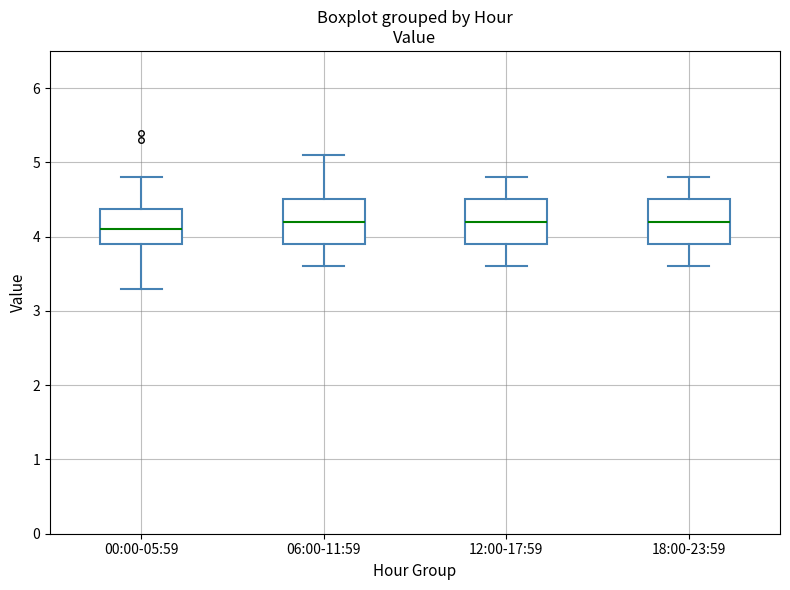

Reading left to right, read every box against the y-axis: the position of its median line, the range the box covers, and the ends of its whiskers. The values are not printed on the chart, so give them approximately, as read against the axis.

00:00-05:59: median 4.1, box 3.9 to 4.4, whiskers 3.3 to 4.8
06:00-11:59: median 4.2, box 3.9 to 4.5, whiskers 3.6 to 5.1
12:00-17:59: median 4.2, box 3.9 to 4.5, whiskers 3.6 to 4.8
18:00-23:59: median 4.2, box 3.9 to 4.5, whiskers 3.6 to 4.8